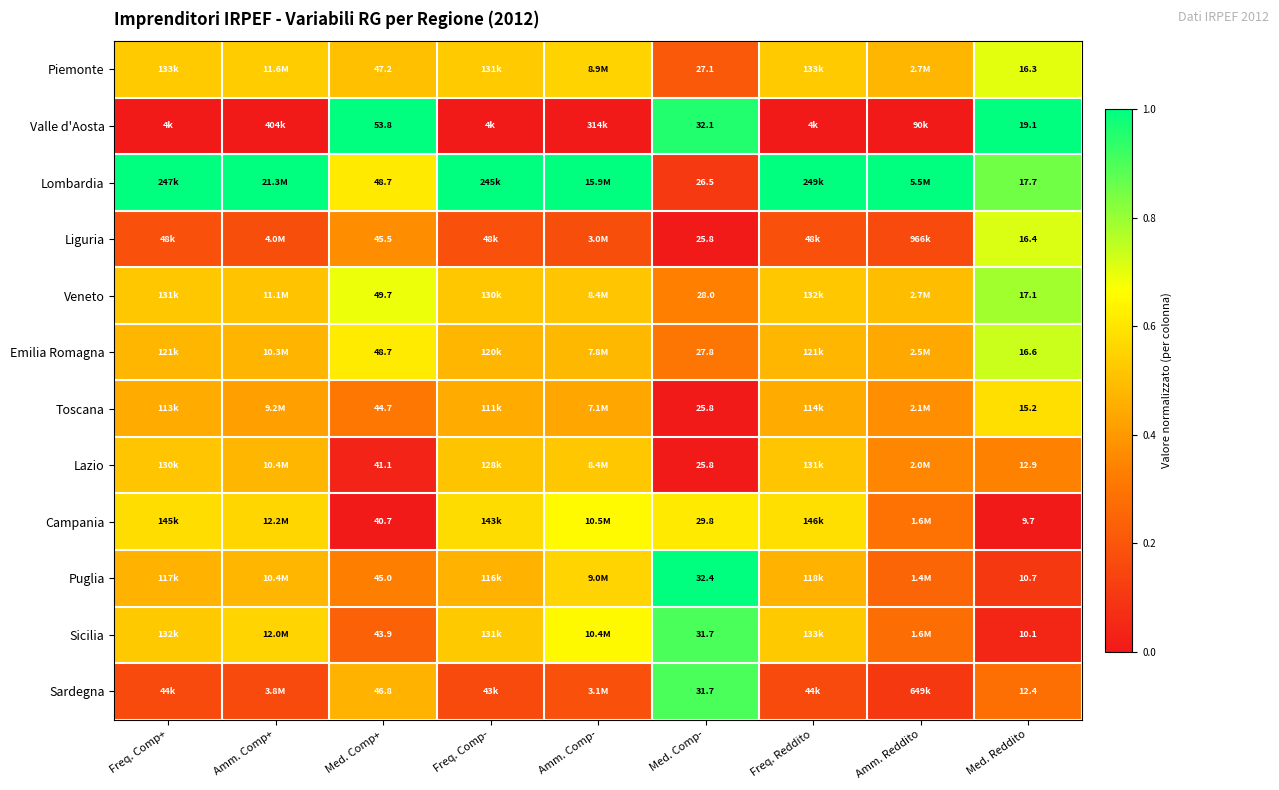

At how many categories does at least one series exceed 0?

9